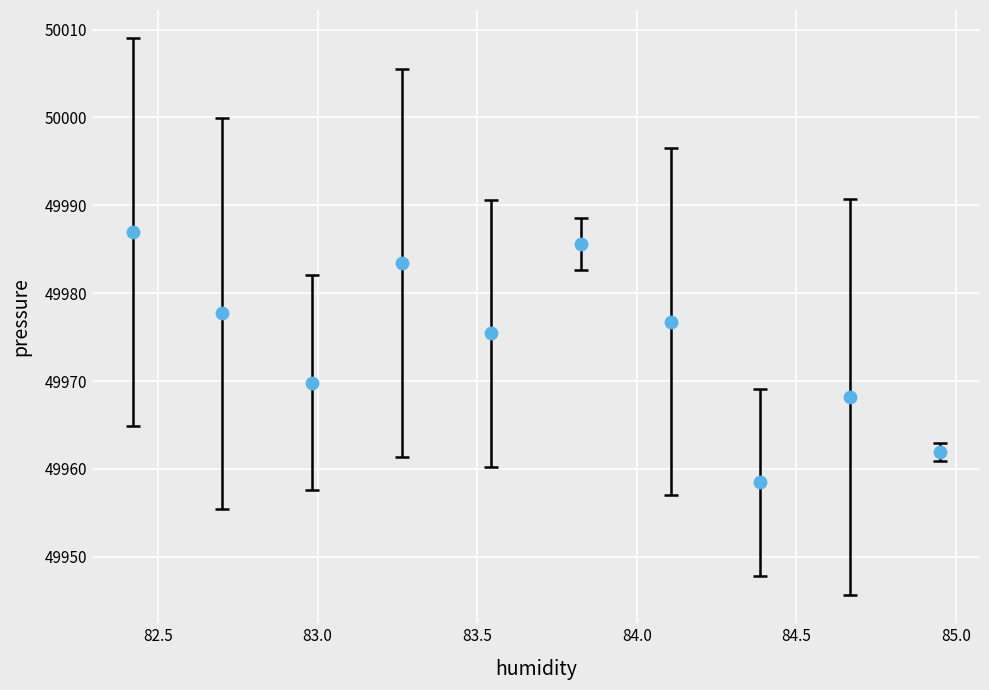

What is the range of Y values (max minus min)?

28.5